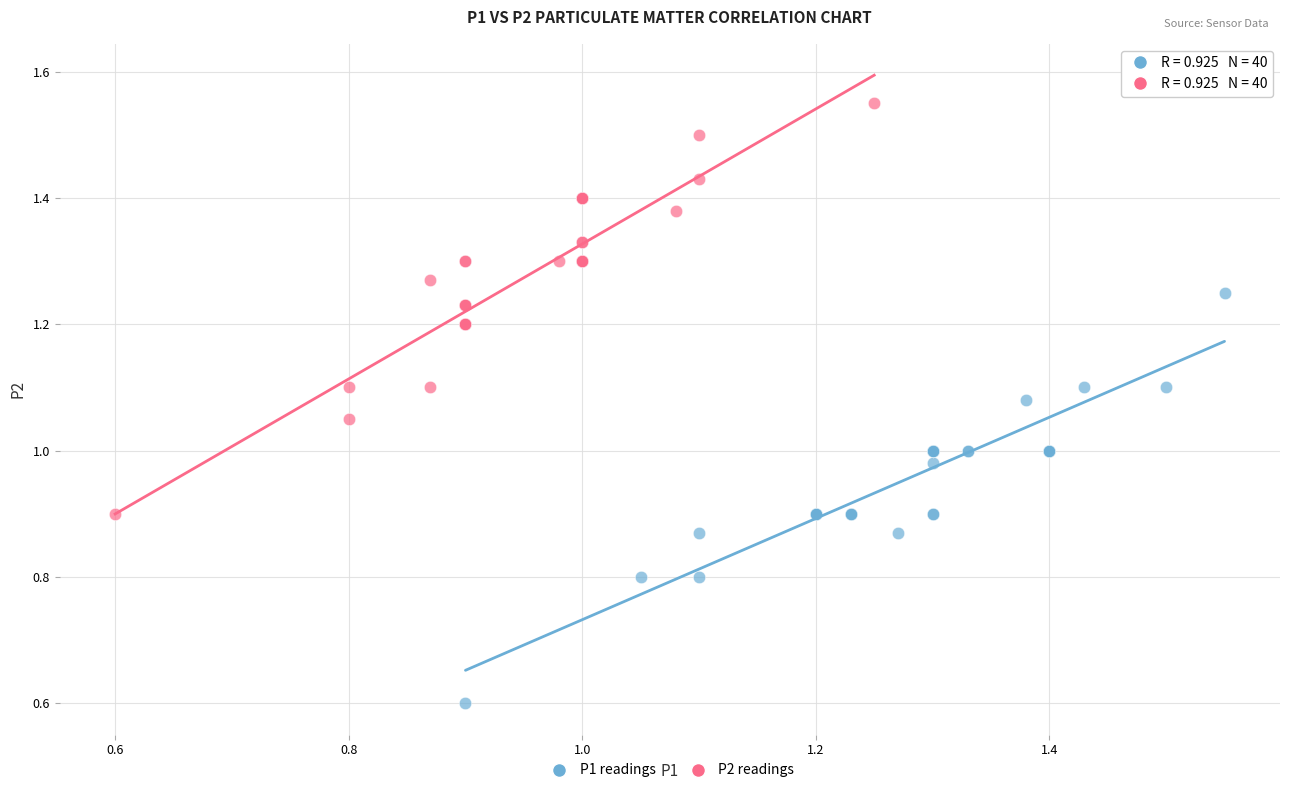

What are all the series names shown in the legend?

P1 readings, P2 readings